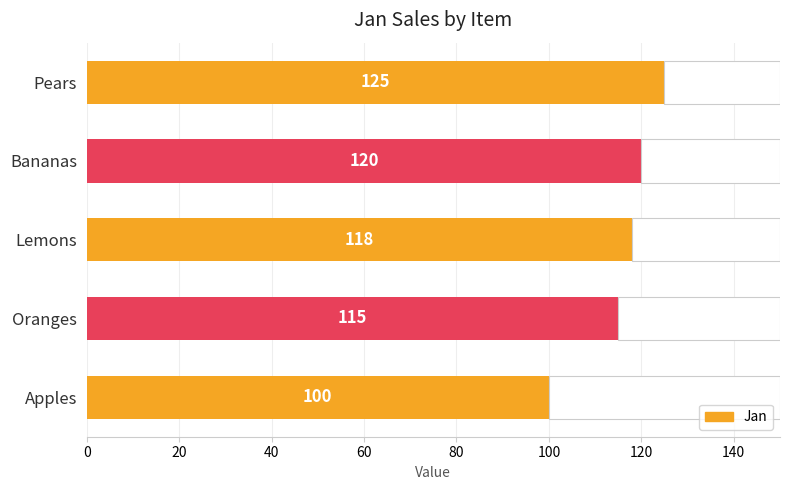

Reading left to right, list all the values displayed in this chart.

100	115	118	120	125